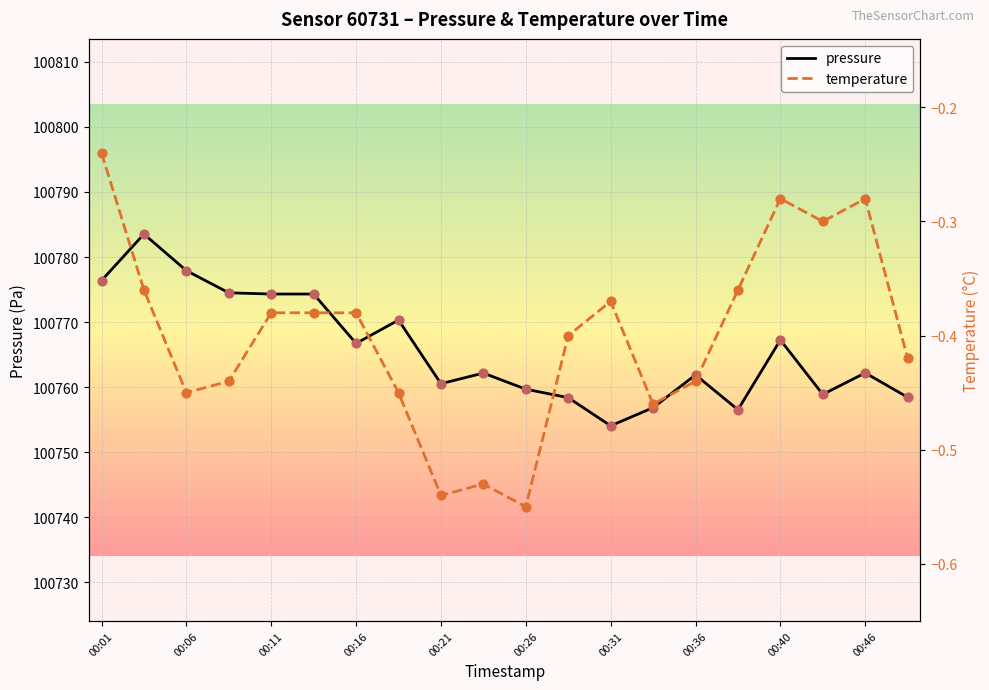

What is the total value across all series at 00:01?

100776.1